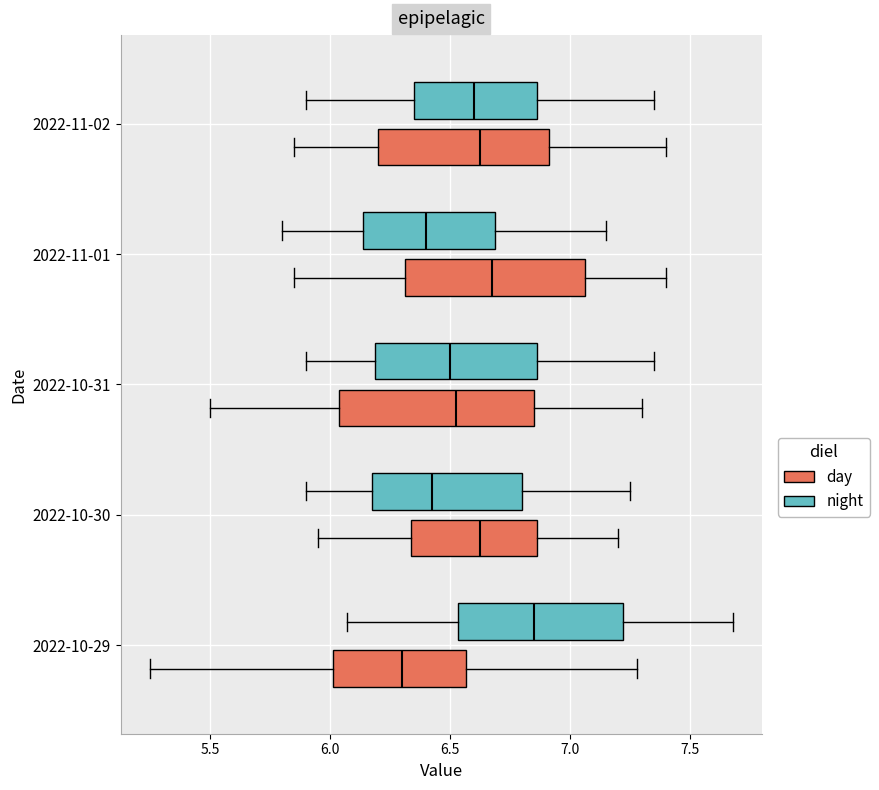

Where is the left edge of the box for 2022-11-02 (day) on the x-axis? The values are not printed on the chart, so give them approximately, as read against the axis.

6.20